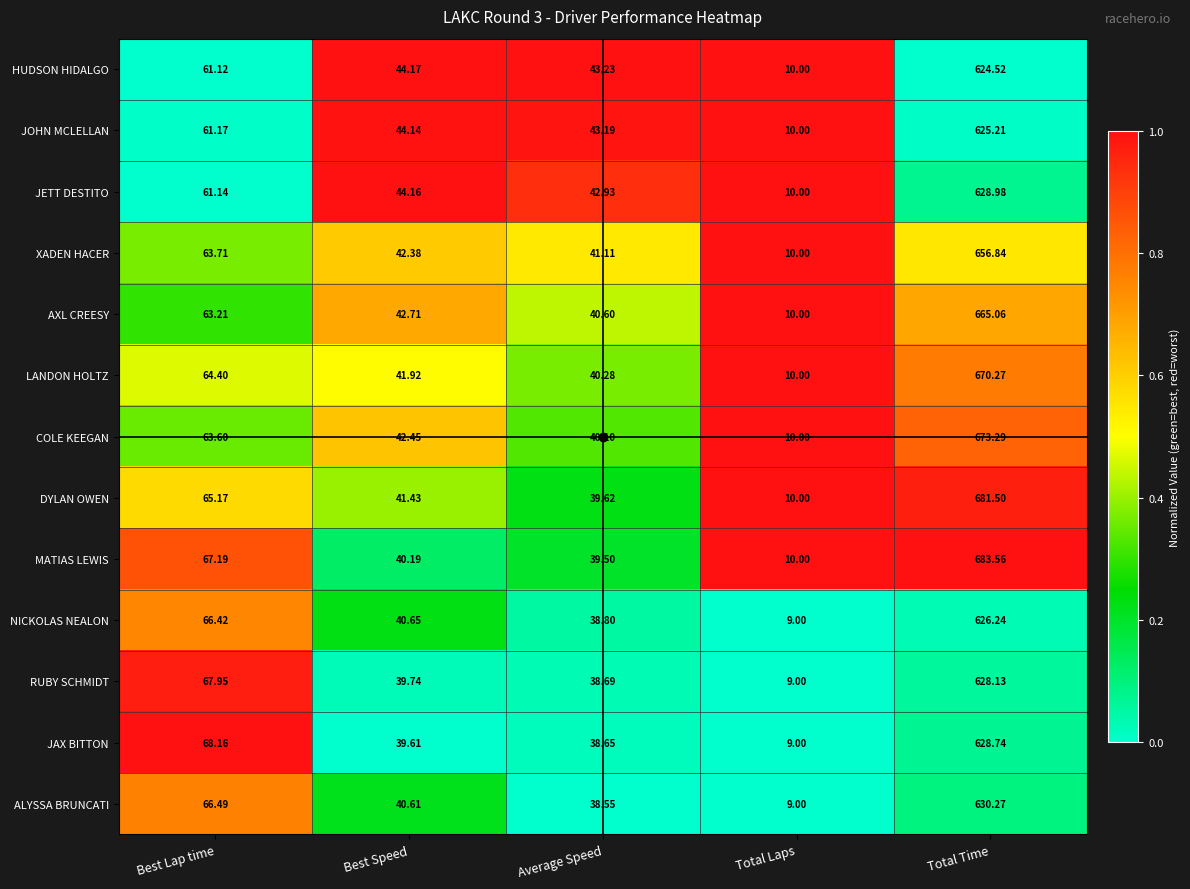

Count the number of data series in this chart.

13